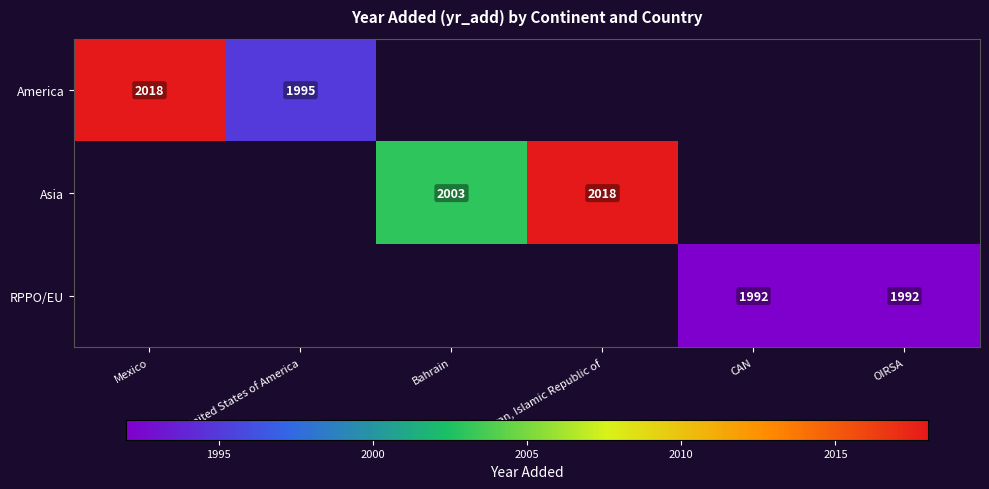

Is it true that Asia equals 2003 at Bahrain?

True